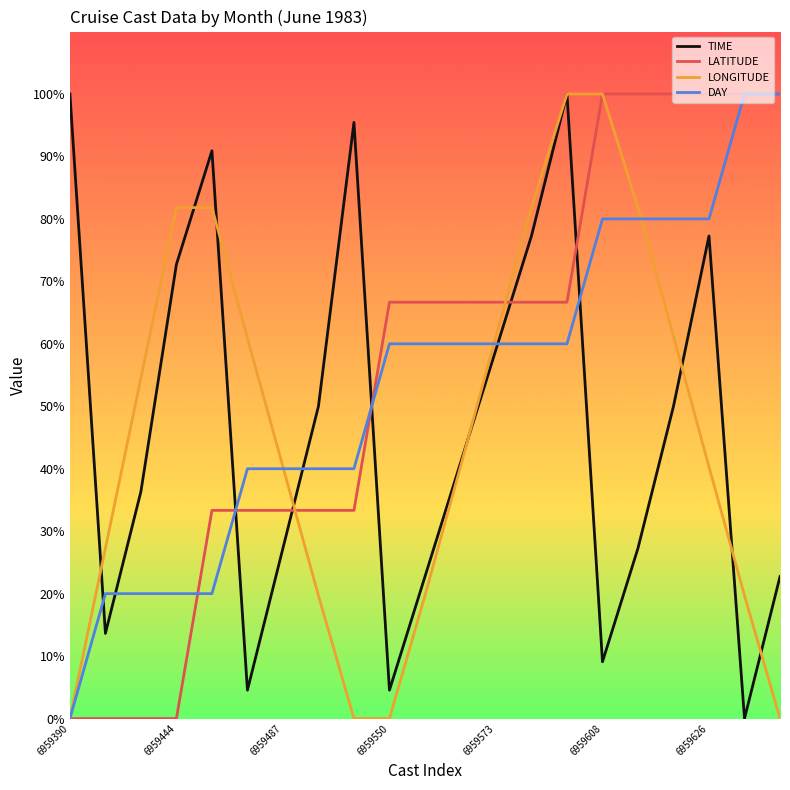

What is the maximum value shown in the chart?

100.0